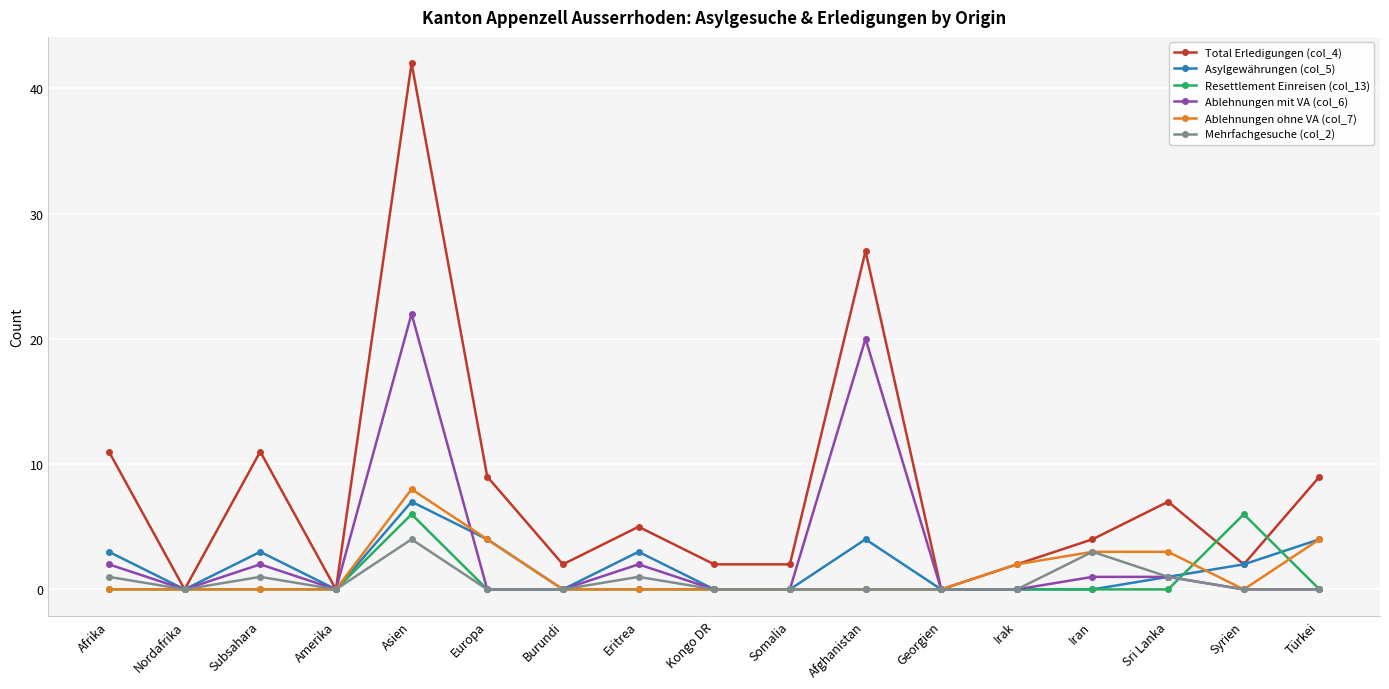

The value of Ablehnungen ohne VA (col_7) at Nordafrika is 0. True or false?

True